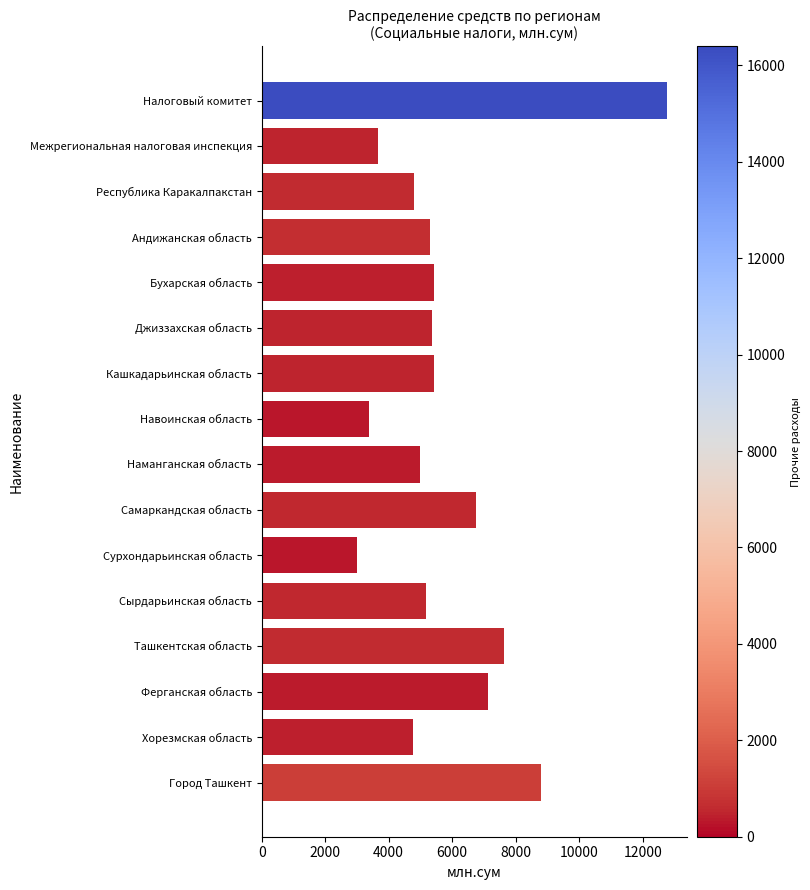

Between Ферганская область and Андижанская область, which is larger?

Ферганская область